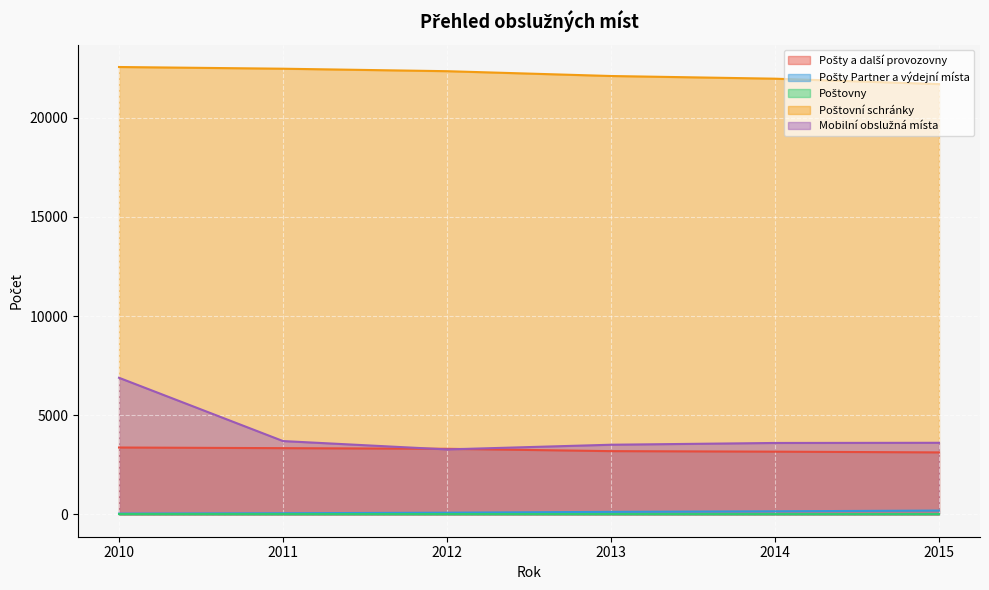

True or false: Pošty a další provozovny and Poštovní schránky cross at least once.

False